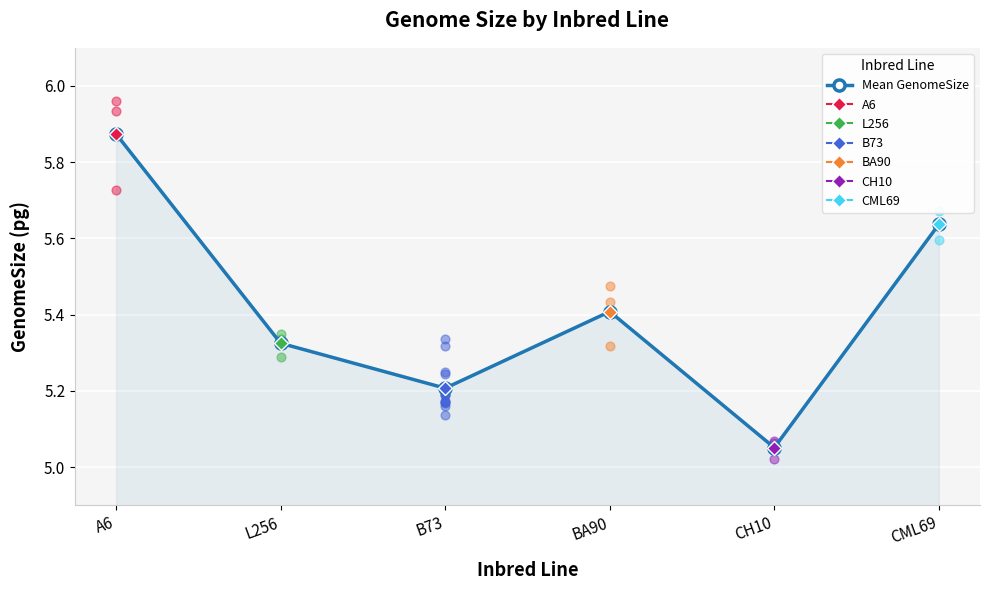

Approximately how many times larger is the value at A6 compared to L256?

1.1